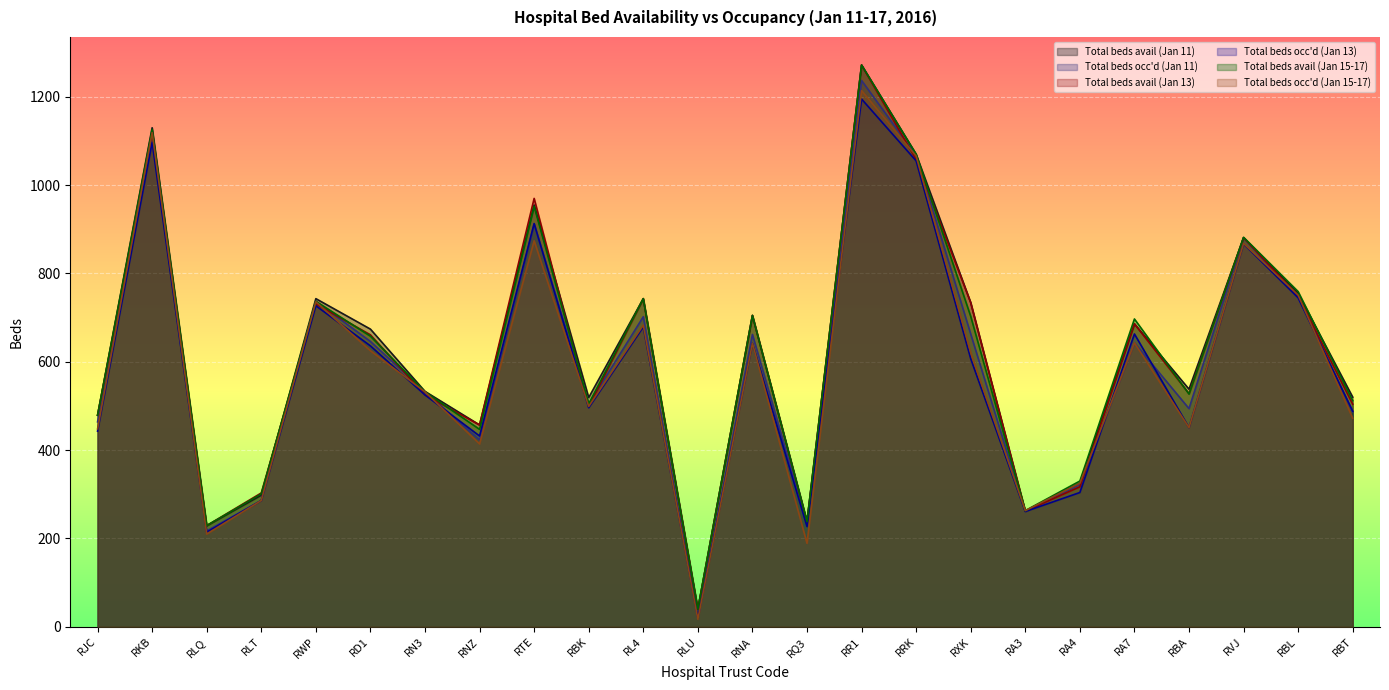

Is the value of Total beds avail (Jan 15-17) at RVJ greater than the value of Total beds occ'd (Jan 15-17) at RWP?

Yes